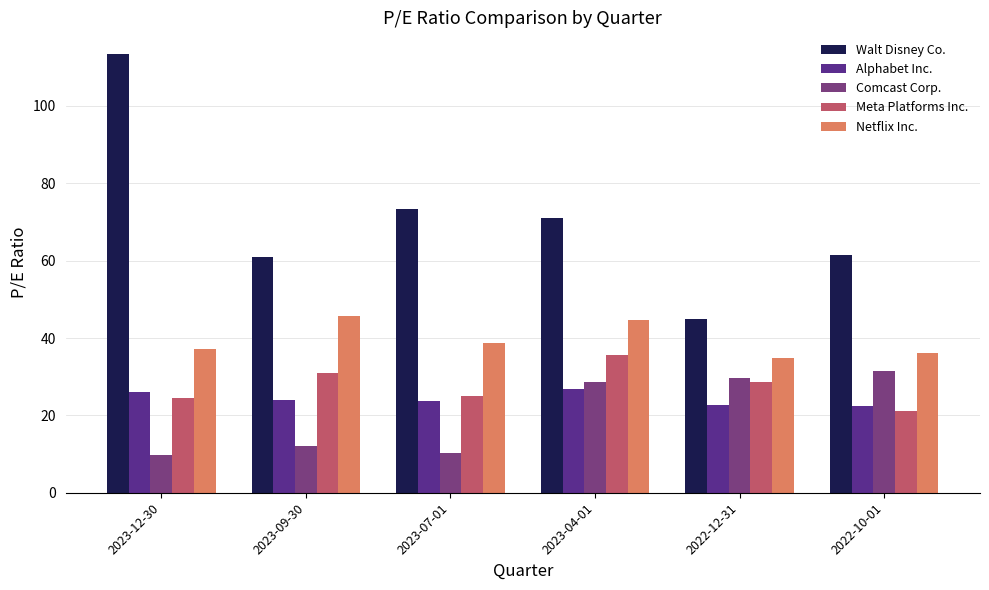

What position from the right is 2022-12-31?

2